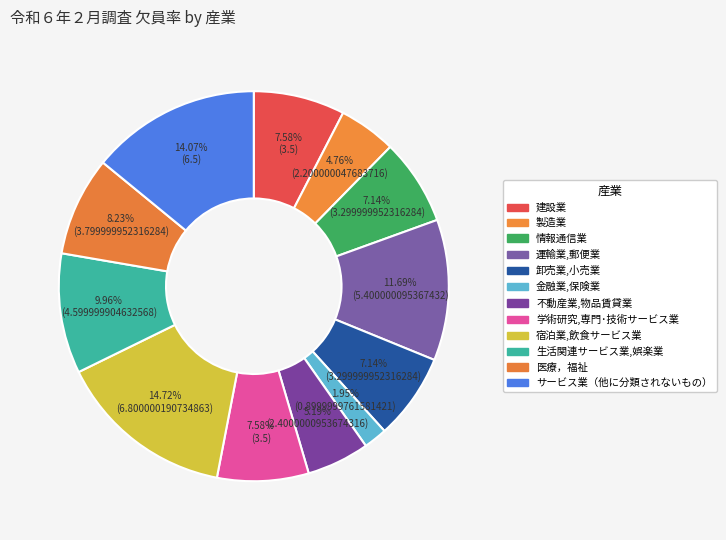

Which slice is the smallest?

金融業,保険業